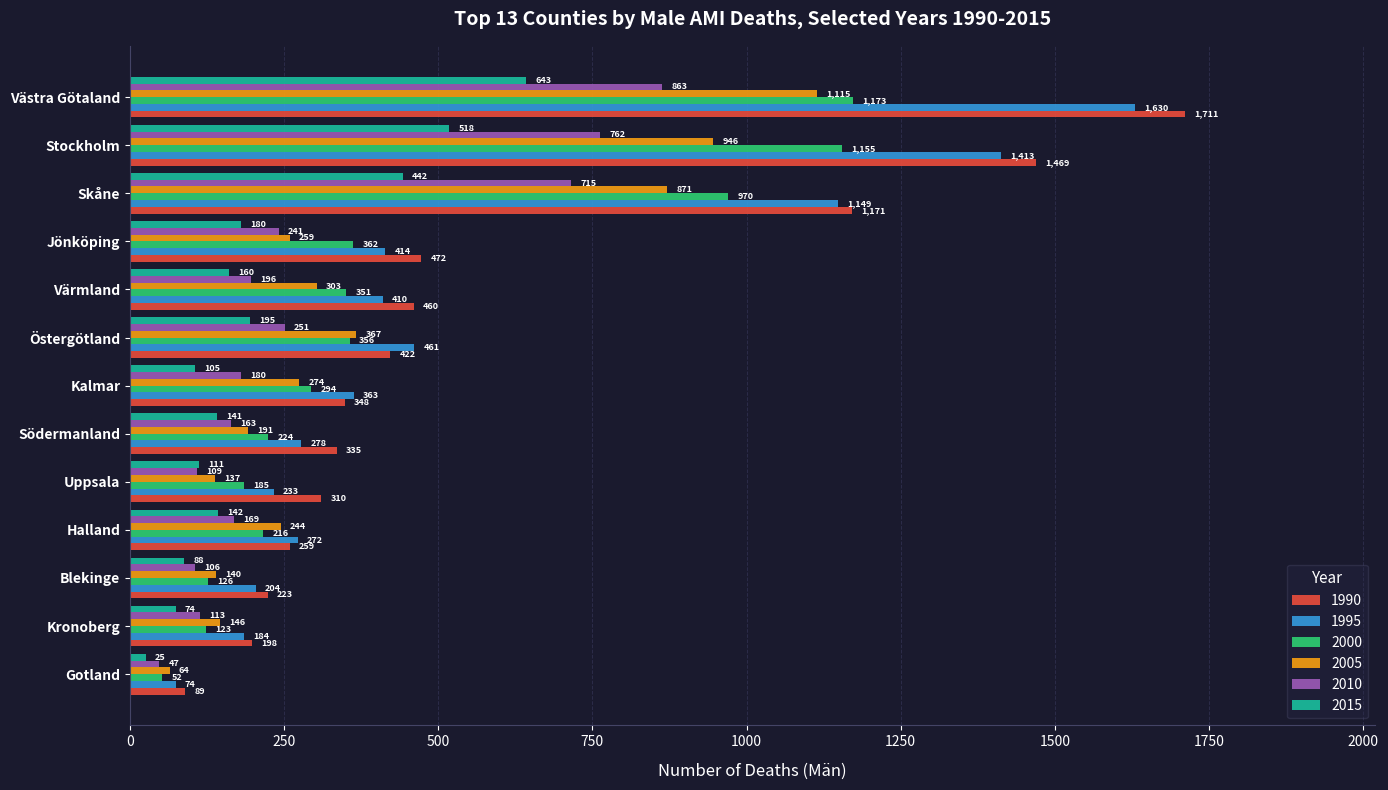

What is the approximate value of 2005 at Värmland, to the nearest 100?

300